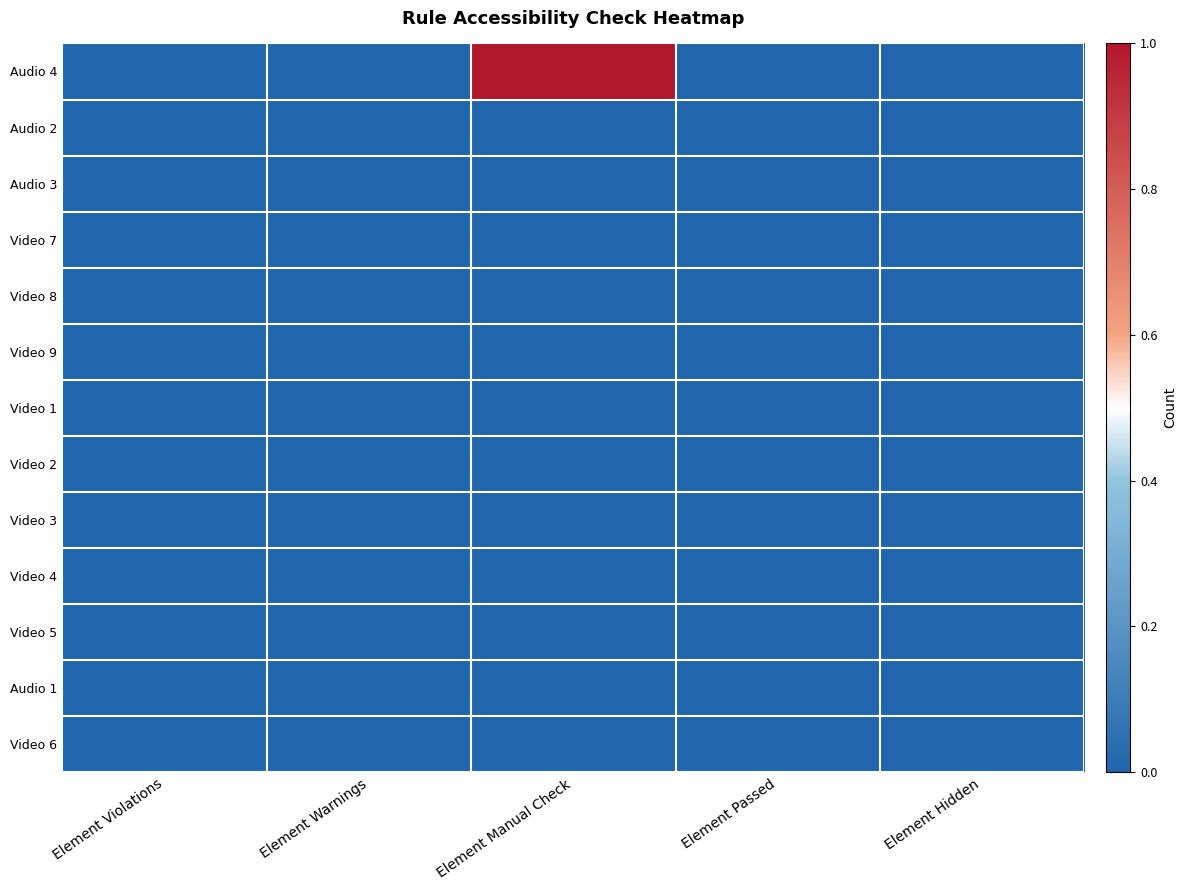

Reading right to left, what are all the values shown in this chart?

Audio 4: Element Hidden=0	Element Passed=0	Element Manual Check=1	Element Warnings=0	Element Violations=0
Audio 2: Element Hidden=0	Element Passed=0	Element Manual Check=0	Element Warnings=0	Element Violations=0
Audio 3: Element Hidden=0	Element Passed=0	Element Manual Check=0	Element Warnings=0	Element Violations=0
Video 7: Element Hidden=0	Element Passed=0	Element Manual Check=0	Element Warnings=0	Element Violations=0
Video 8: Element Hidden=0	Element Passed=0	Element Manual Check=0	Element Warnings=0	Element Violations=0
Video 9: Element Hidden=0	Element Passed=0	Element Manual Check=0	Element Warnings=0	Element Violations=0
Video 1: Element Hidden=0	Element Passed=0	Element Manual Check=0	Element Warnings=0	Element Violations=0
Video 2: Element Hidden=0	Element Passed=0	Element Manual Check=0	Element Warnings=0	Element Violations=0
Video 3: Element Hidden=0	Element Passed=0	Element Manual Check=0	Element Warnings=0	Element Violations=0
Video 4: Element Hidden=0	Element Passed=0	Element Manual Check=0	Element Warnings=0	Element Violations=0
Video 5: Element Hidden=0	Element Passed=0	Element Manual Check=0	Element Warnings=0	Element Violations=0
Audio 1: Element Hidden=0	Element Passed=0	Element Manual Check=0	Element Warnings=0	Element Violations=0
Video 6: Element Hidden=0	Element Passed=0	Element Manual Check=0	Element Warnings=0	Element Violations=0